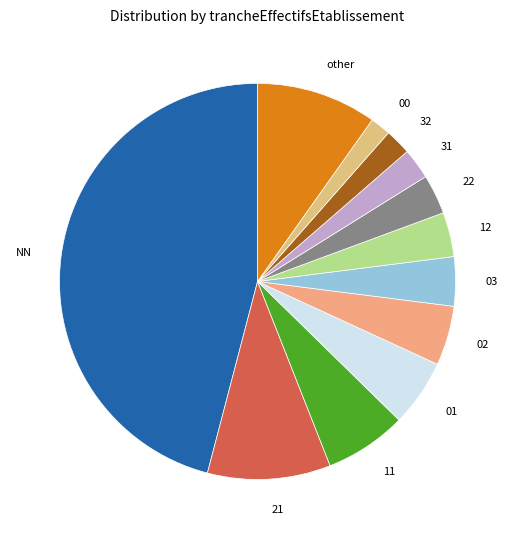

How many segments does this pie chart have?

12